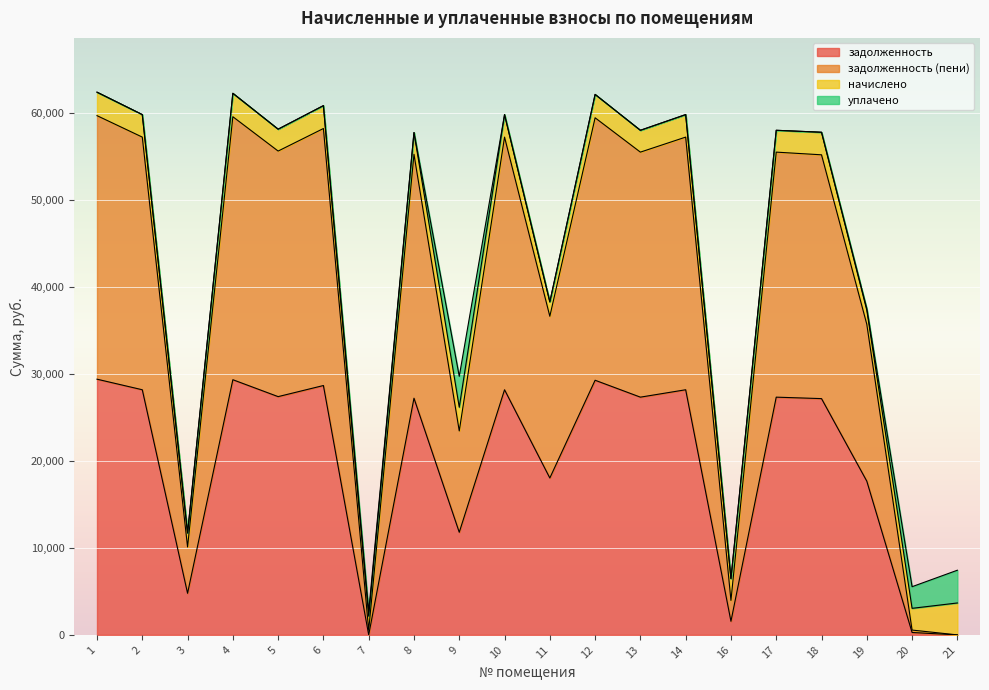

Where is the first local maximum for задолженность (пени)?

4